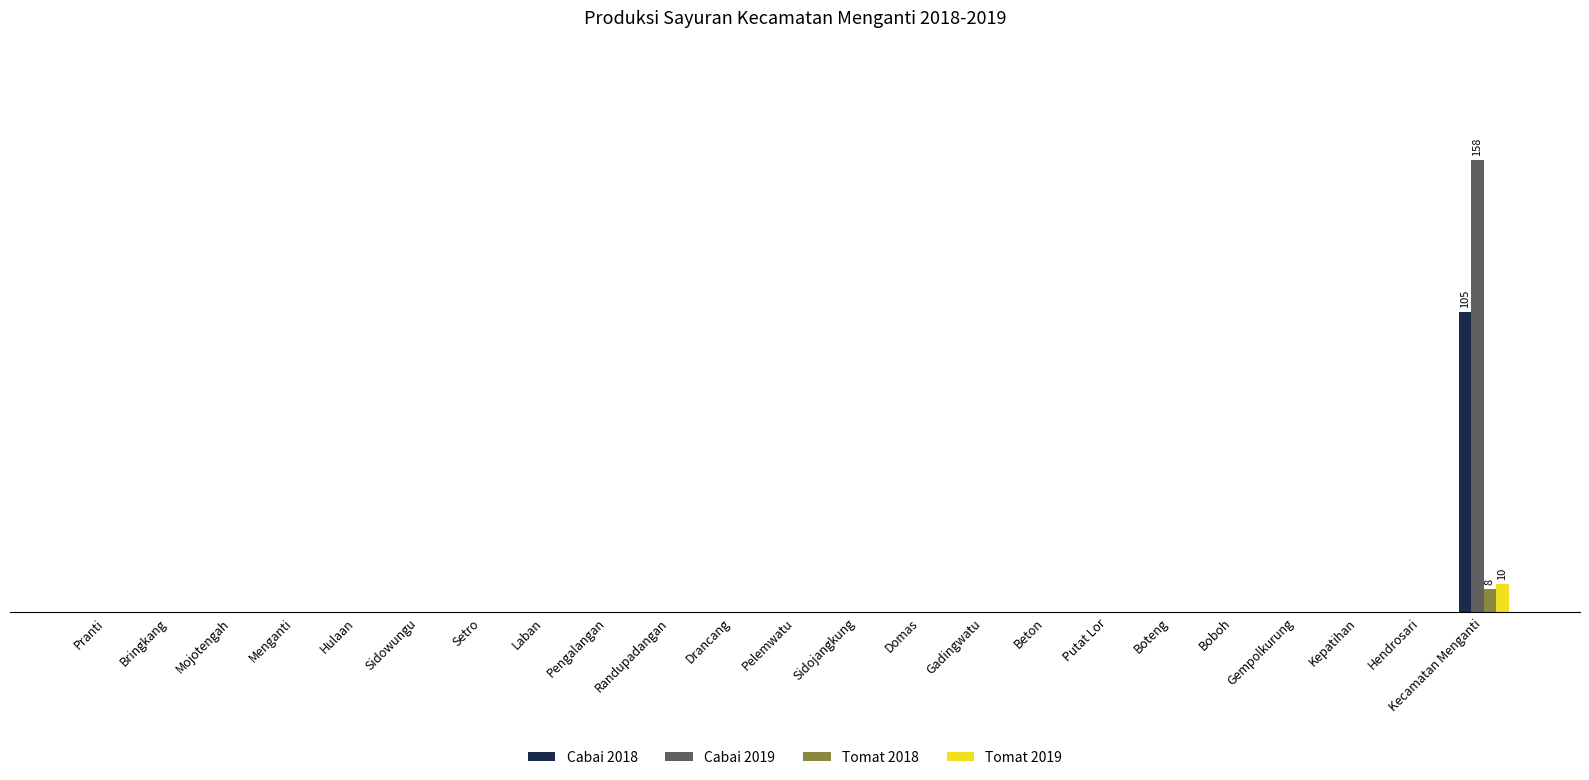

Rank the series by their maximum value, from highest to lowest.

Cabai 2019, Cabai 2018, Tomat 2019, Tomat 2018